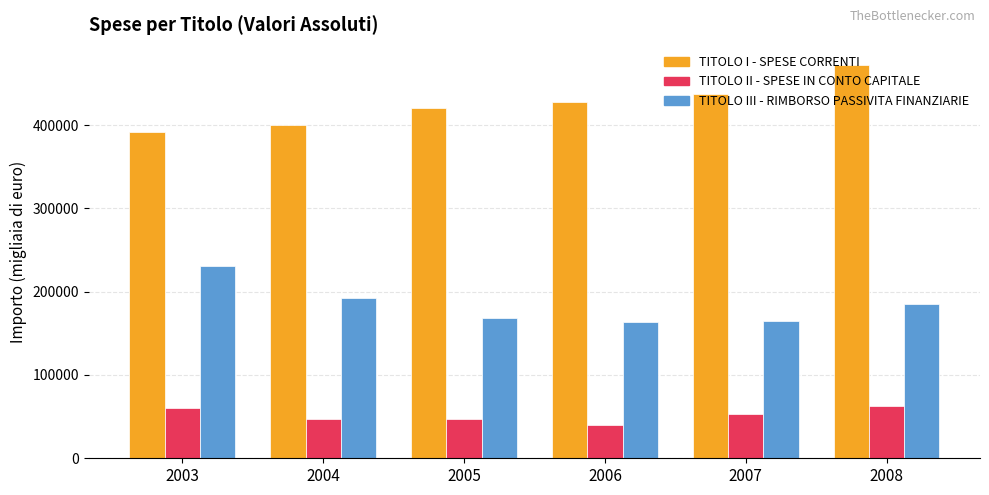

Is the value of TITOLO II - SPESE IN CONTO CAPITALE at 2004 greater than the value of TITOLO I - SPESE CORRENTI at 2003?

No